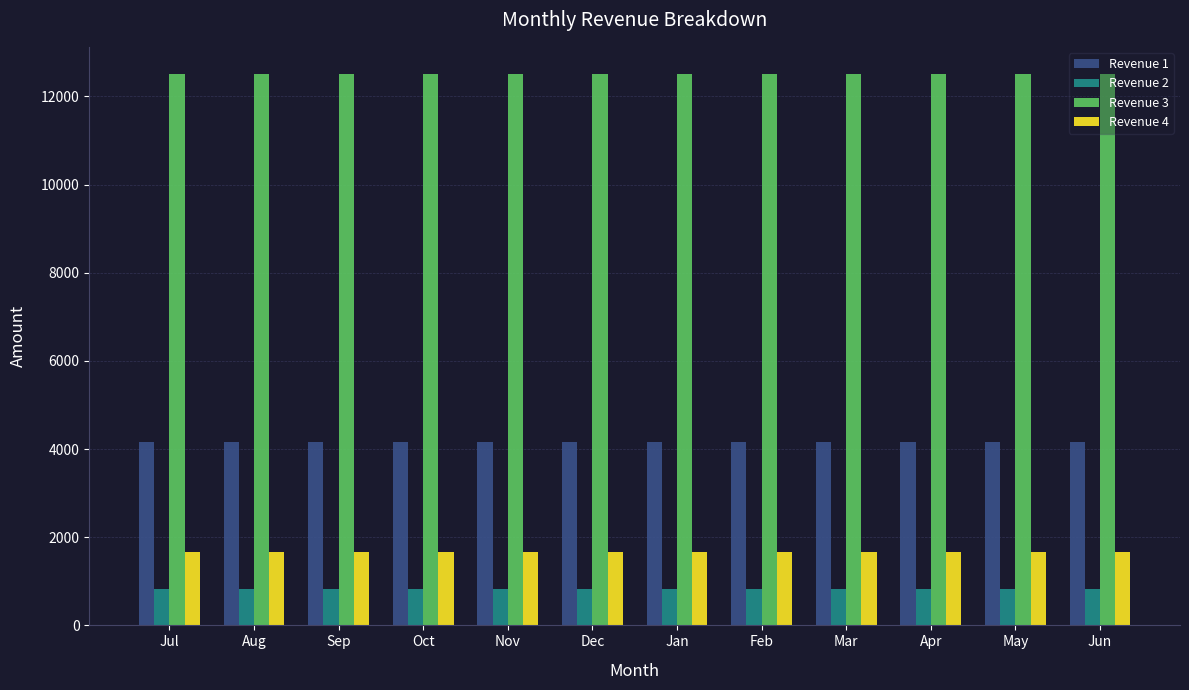

How many bars are there in total?

48